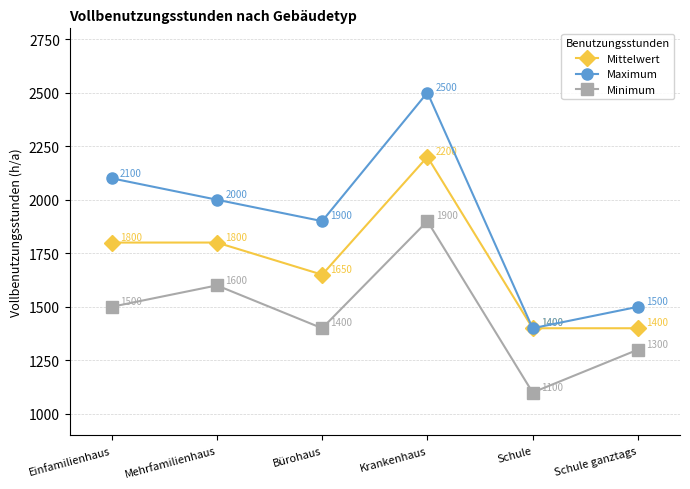

What position from the right is Einfamilienhaus?

6